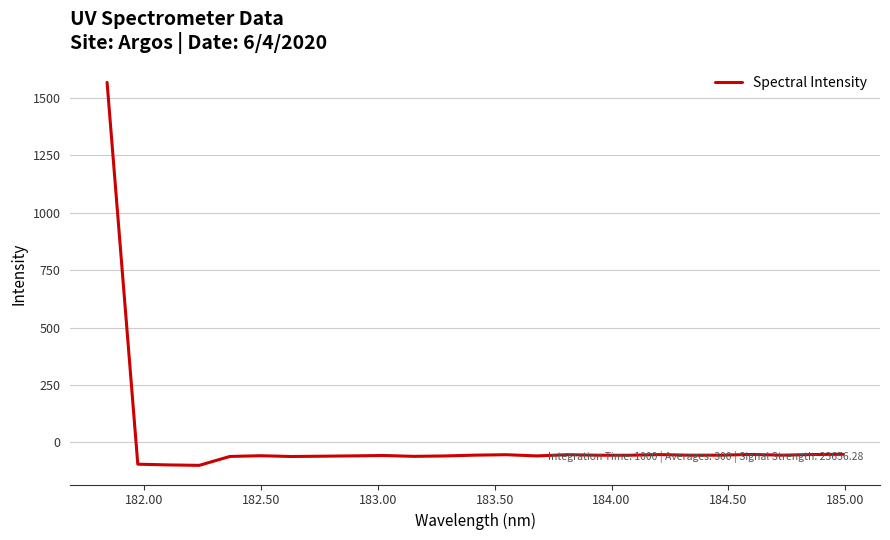

What is the minimum value shown in the chart?

-99.6